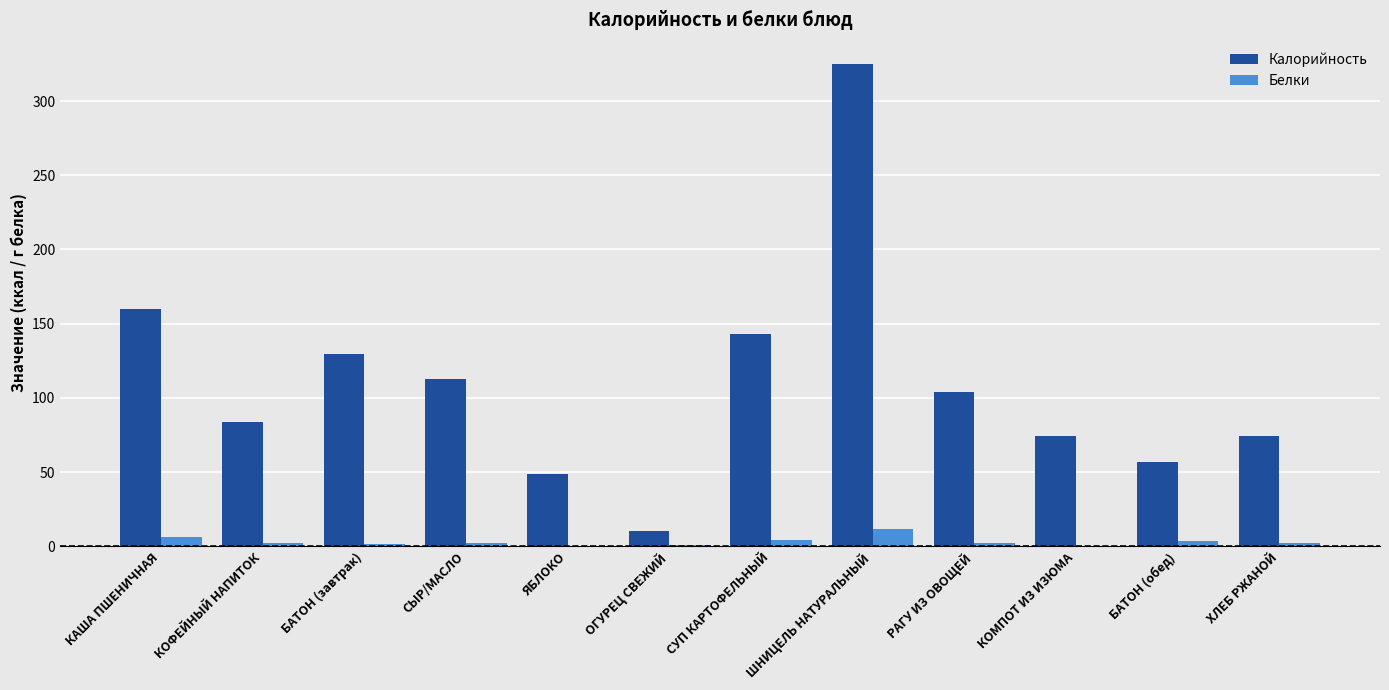

The value of Калорийность at БАТОН (завтрак) is 199.9. True or false?

False